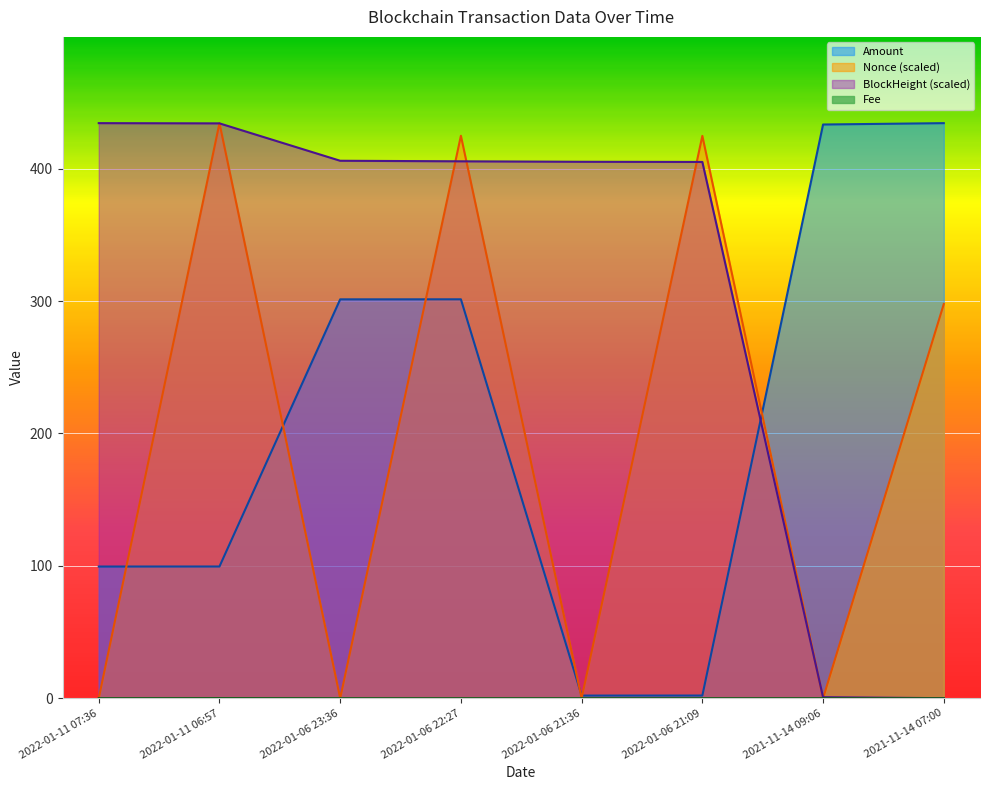

What is the difference between the BlockHeight_norm values at 2021-11-14 07:00 and 2022-01-06 23:36?

406.1